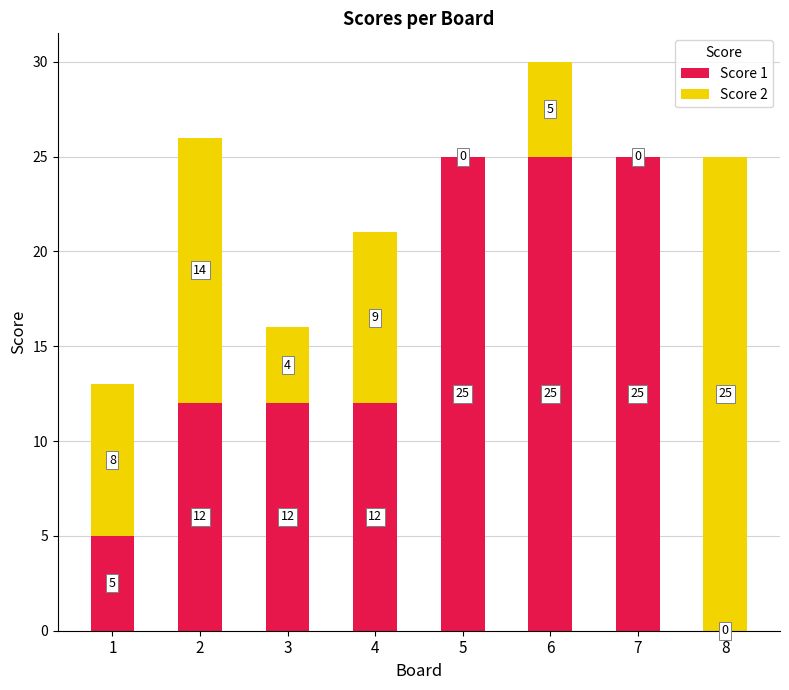

What is the total value across all series at 7?

25